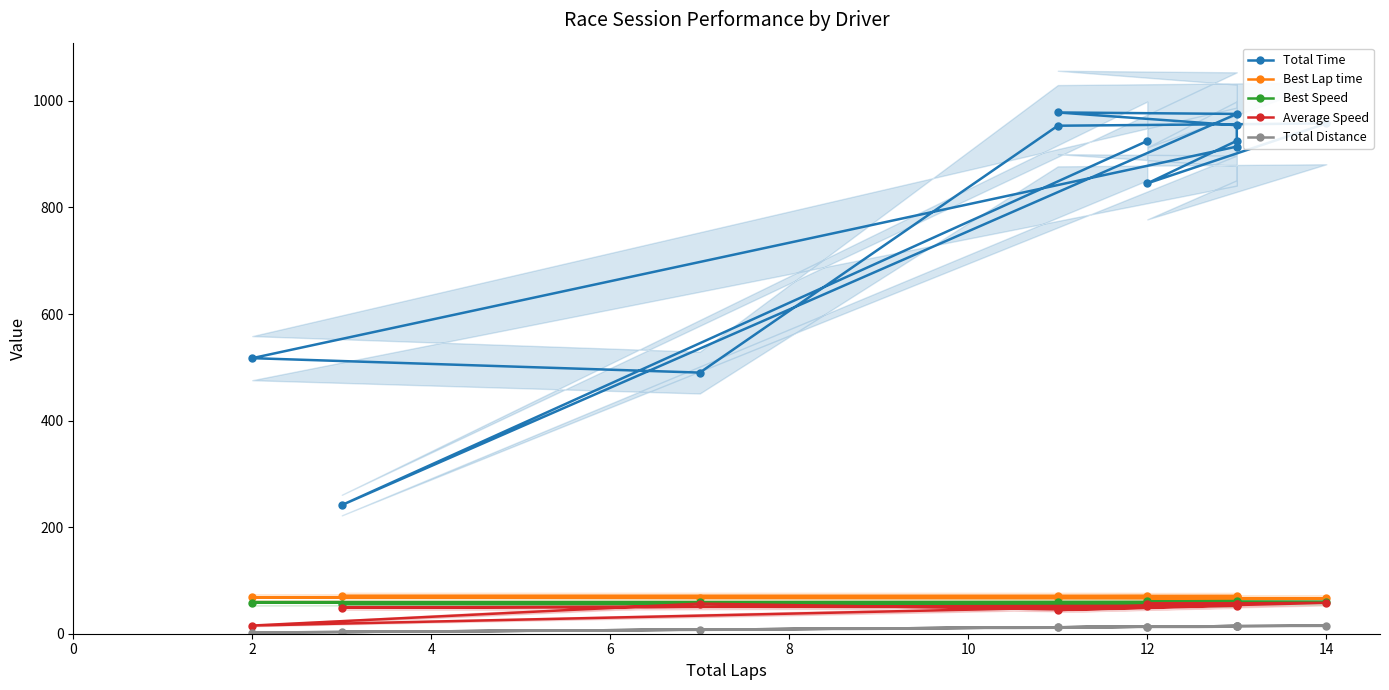

What is the total value across all series at 14?

1157.0